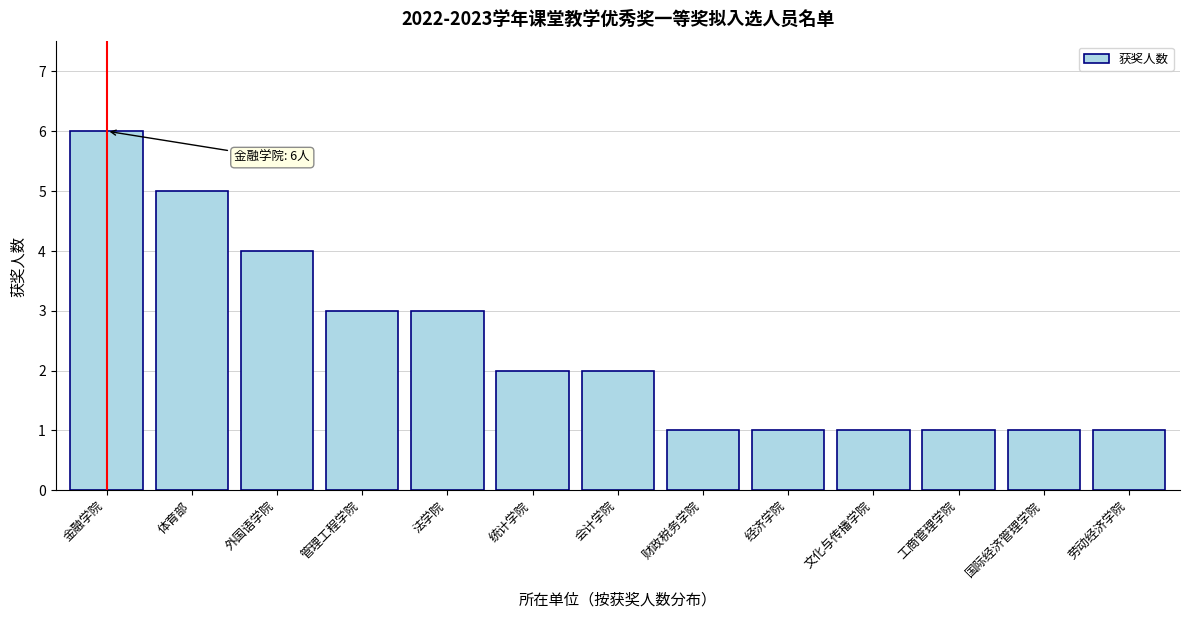

Reading left to right, extract all data points from this chart.

6	5	4	3	3	2	2	1	1	1	1	1	1